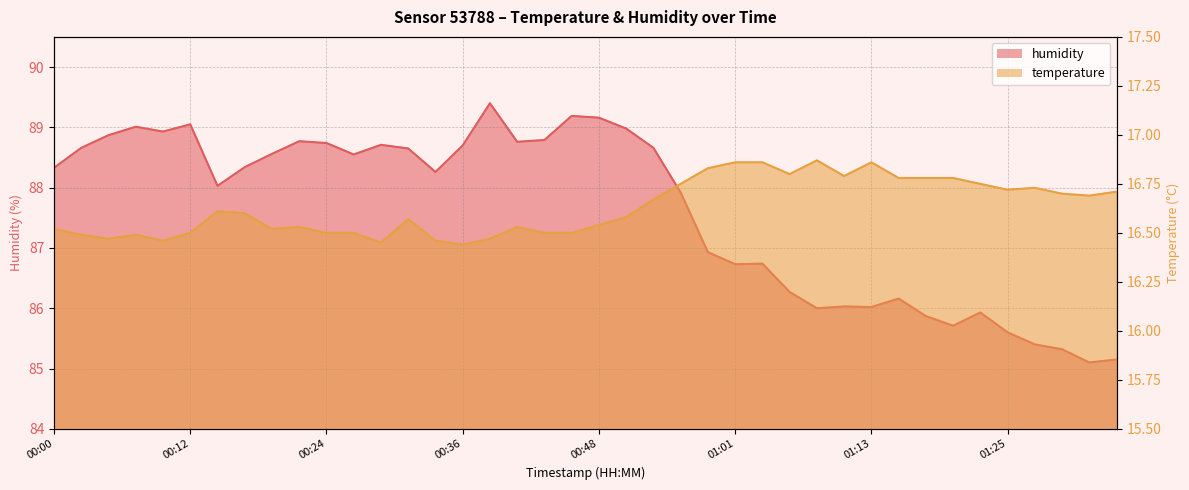

What is the difference between the second highest and minimum values in the temperature series?

0.4